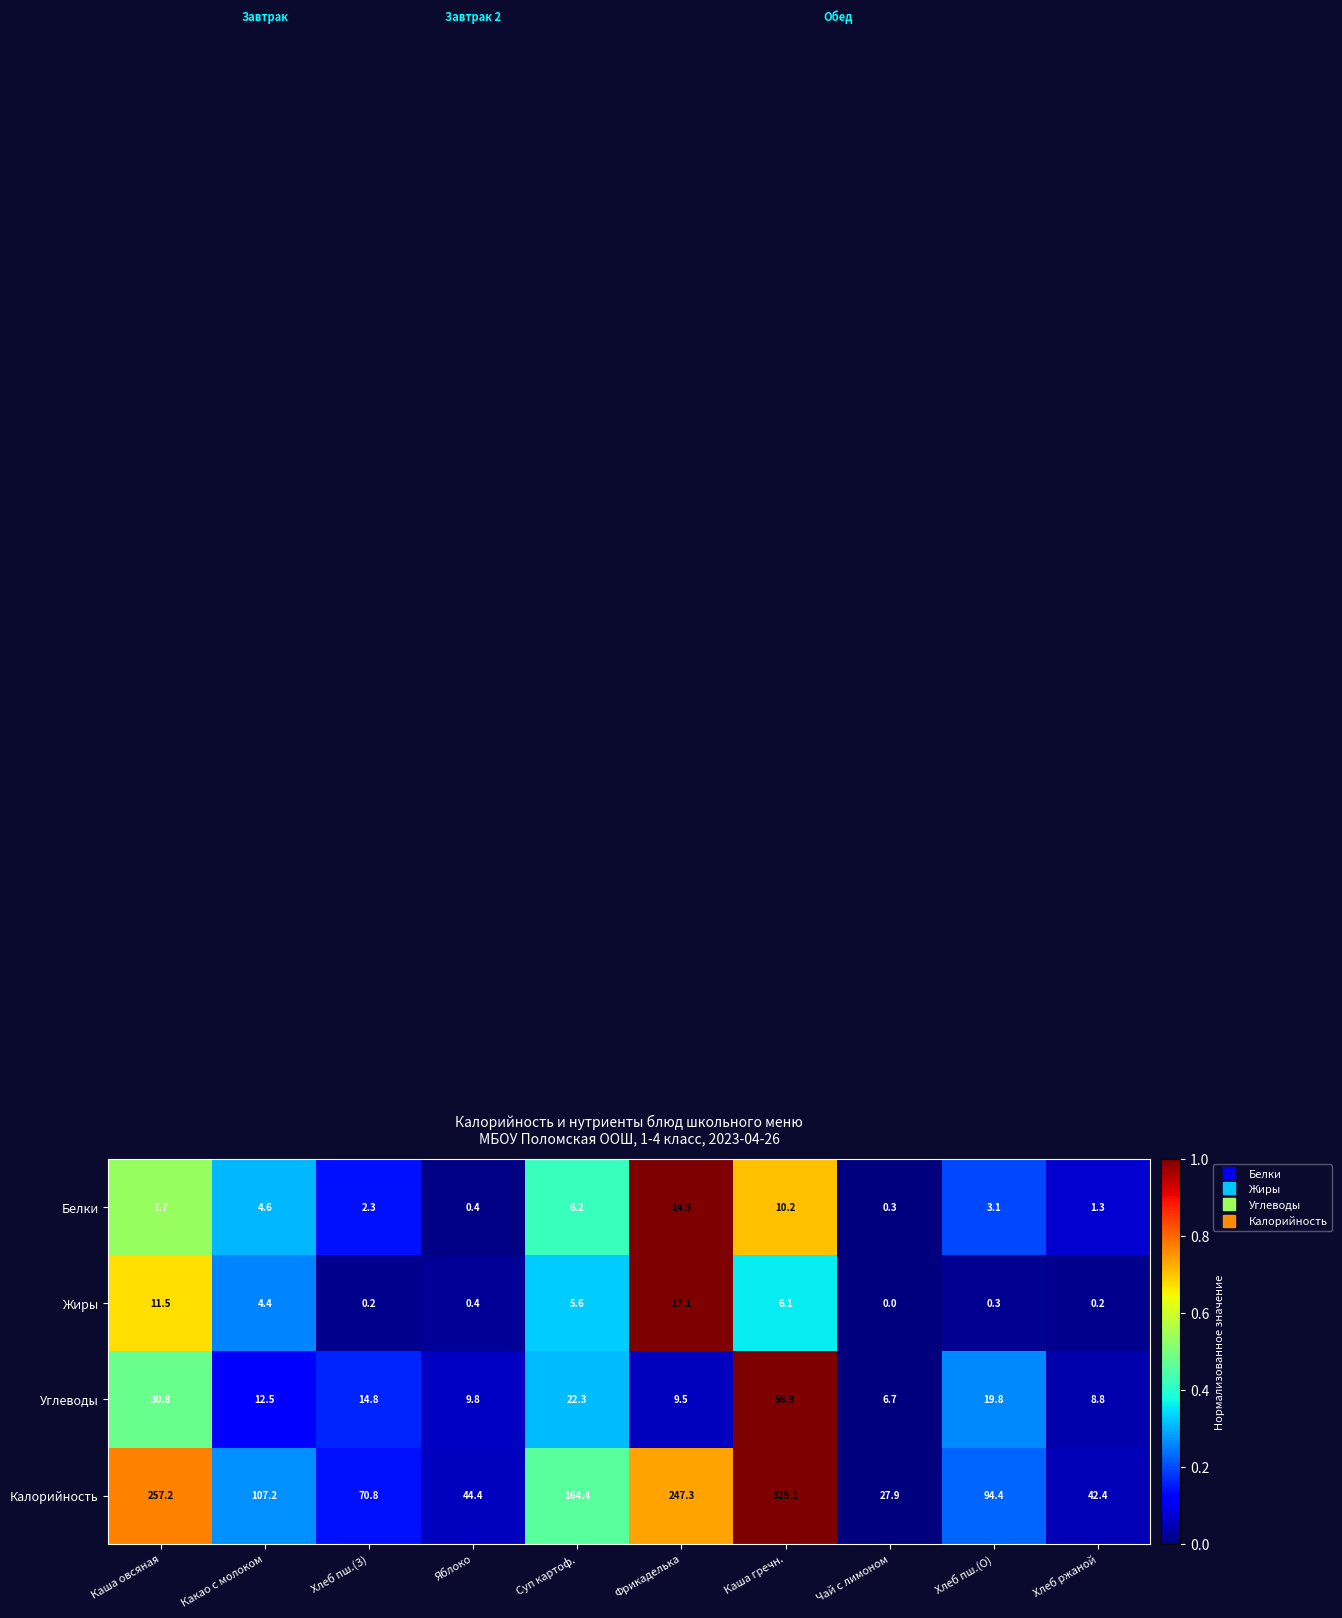

True or false: Углеводы has a value of 9.8 at Яблоко.

True